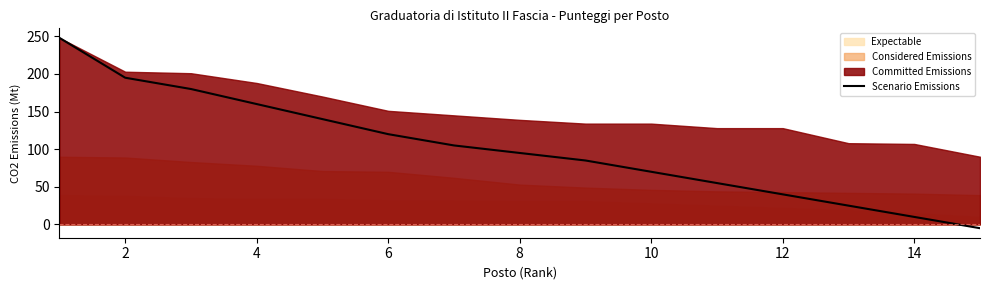

How many values are below zero?

1